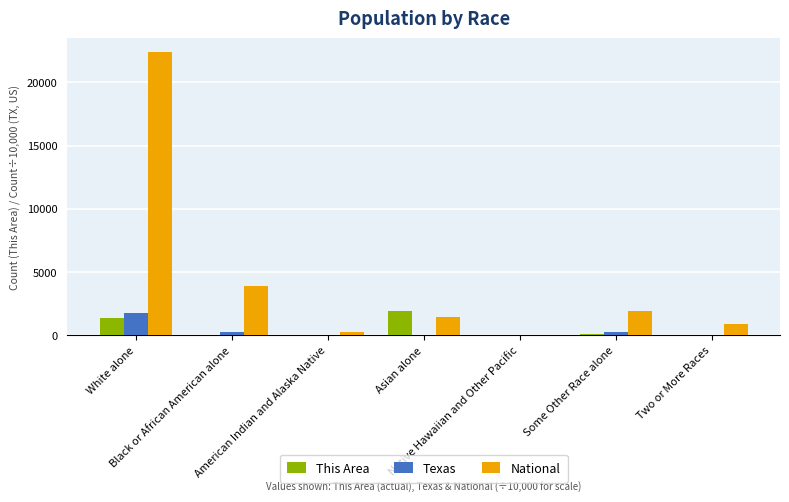

At which label is Texas closest to 885?

Black or African American alone